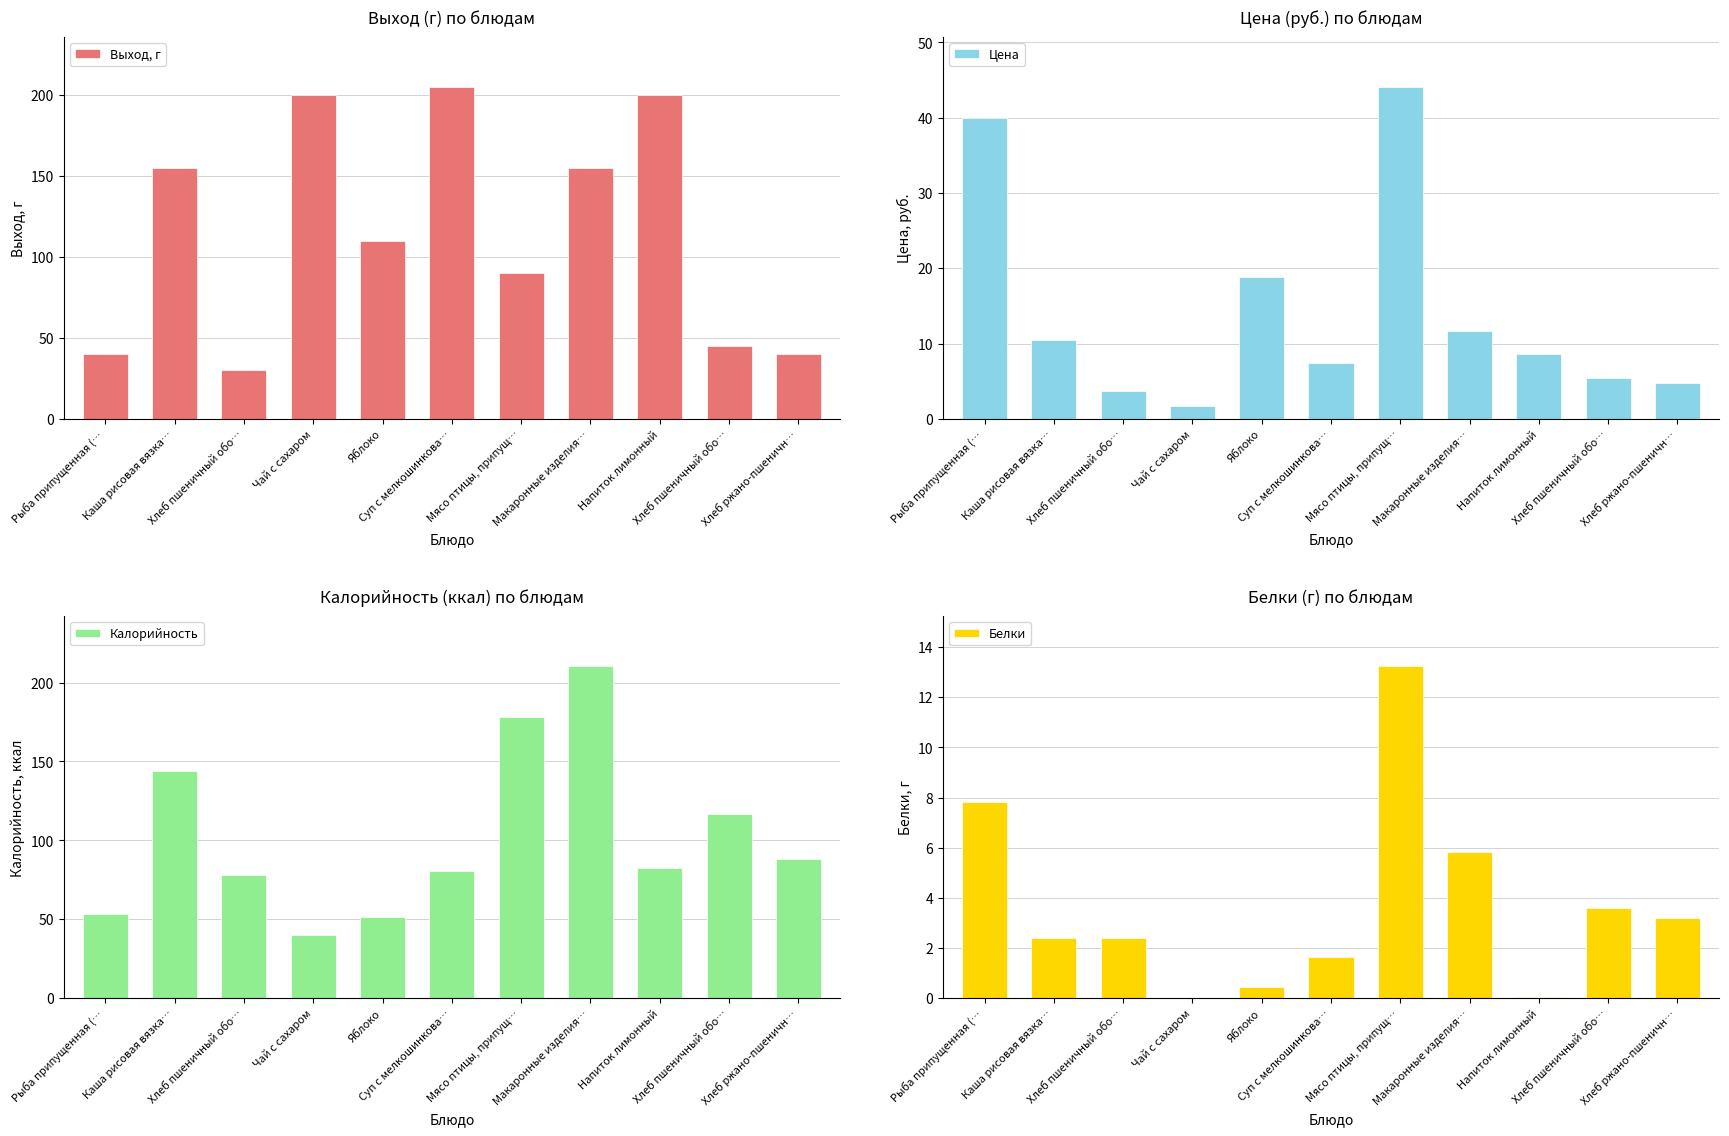

What is the maximum value for Цена?

44.1